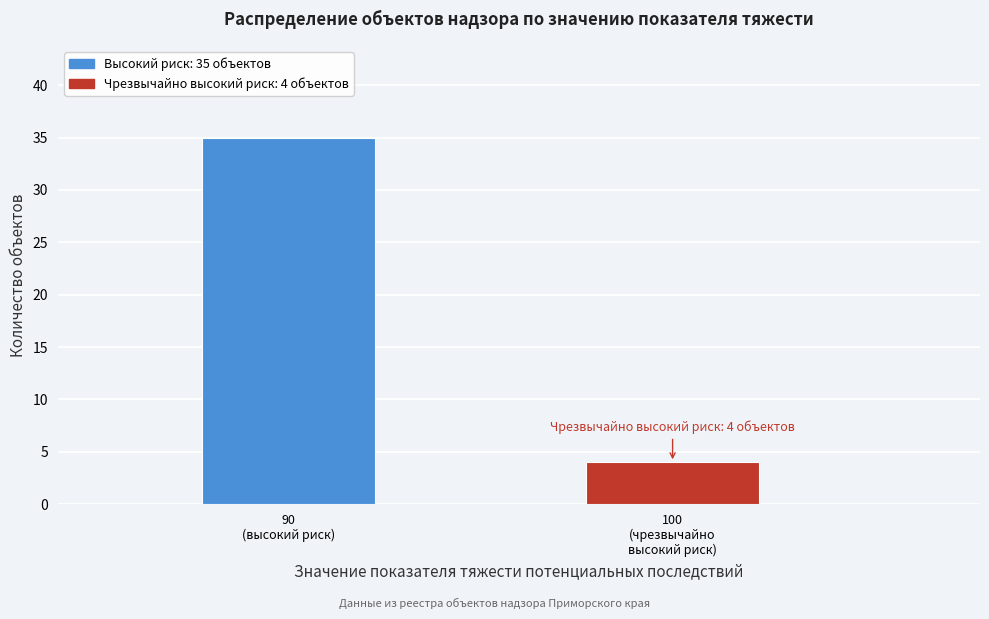

Reading left to right, list all the values displayed in this chart.

35	4